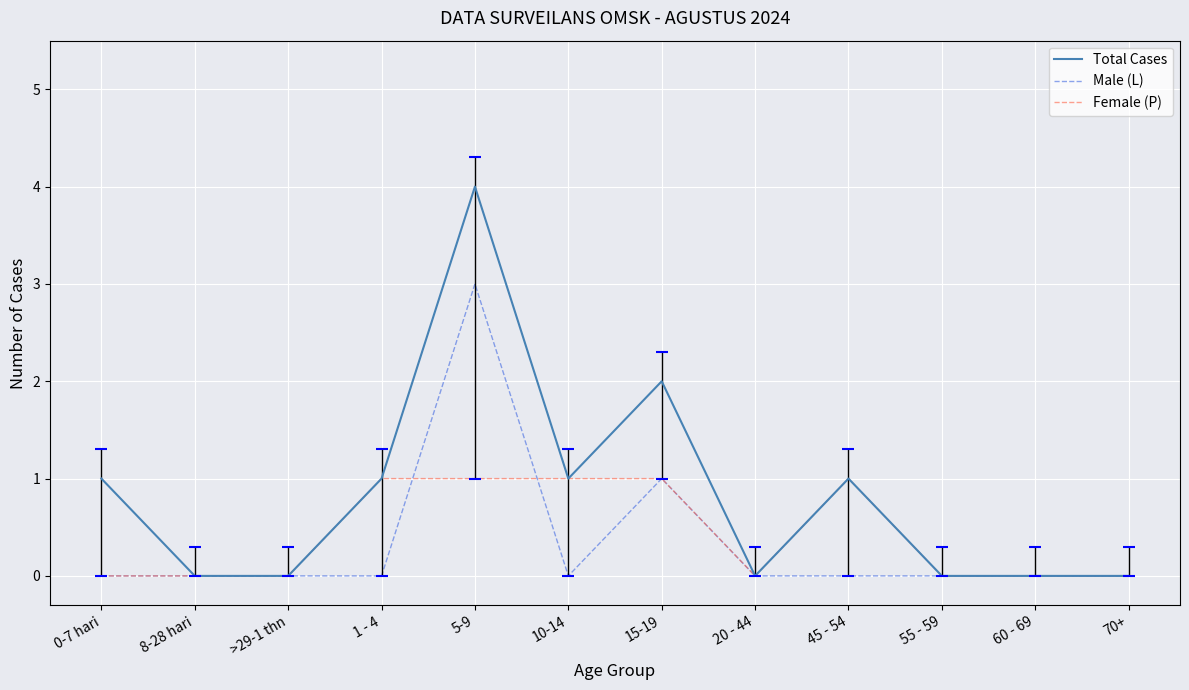

How many positive values does the Female (P) series have?

5